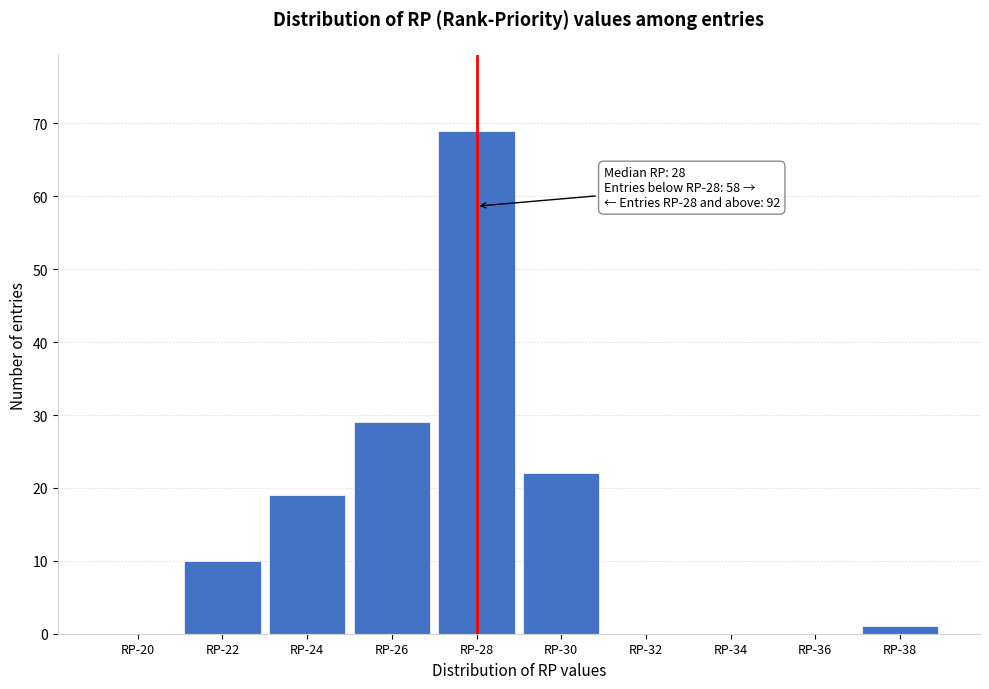

Reading right to left, what are all the values shown in this chart?

RP-38=1	RP-36=0	RP-34=0	RP-32=0	RP-30=22	RP-28=69	RP-26=29	RP-24=19	RP-22=10	RP-20=0